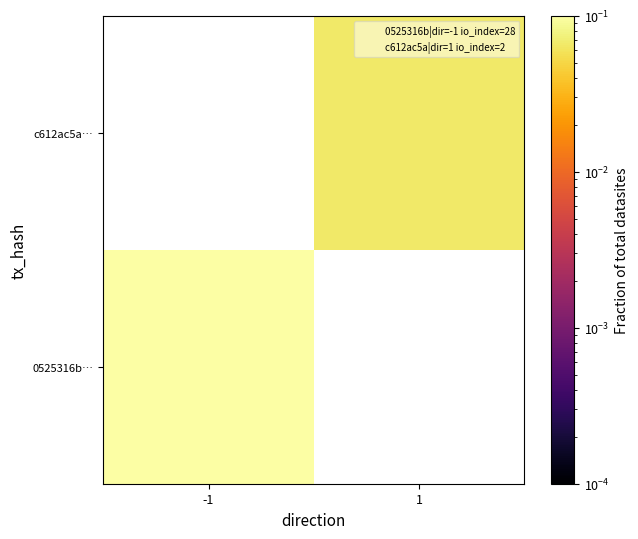

Is the value of 0525316b… at 1 greater than the value of c612ac5a… at -1?

No